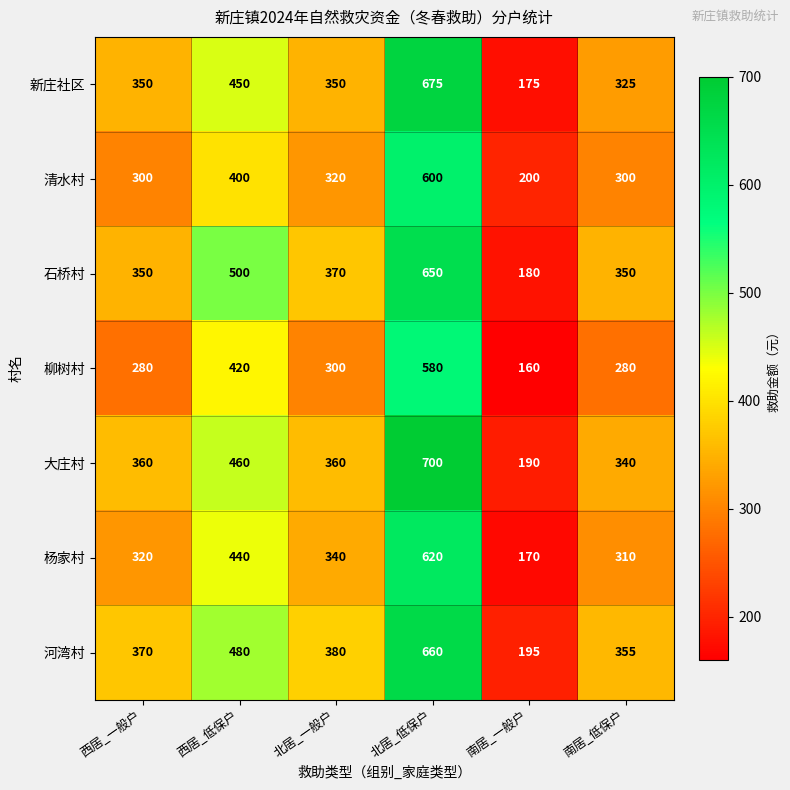

What value does the 石桥村 series have at 南居_低保户?

350